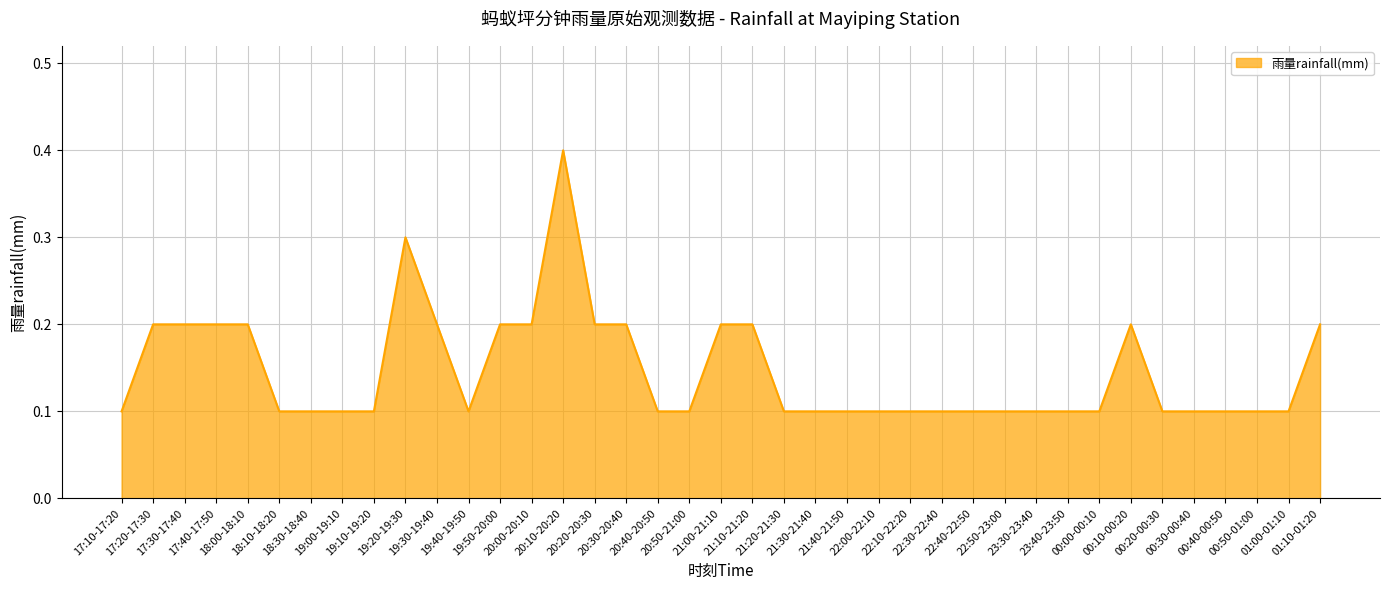

What is the greatest value displayed?

0.4